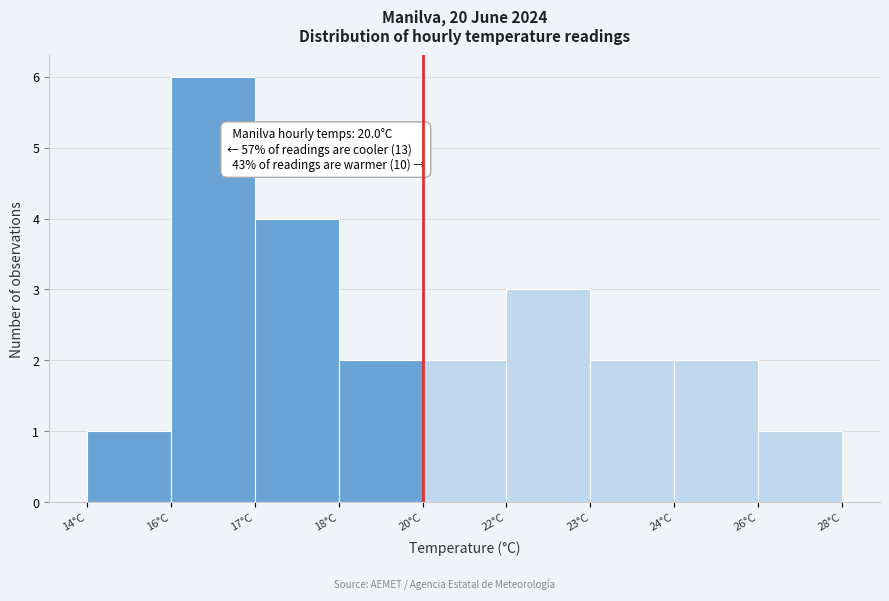

Reading left to right, transcribe all the data shown in this chart.

1	6	4	2	2	3	2	2	1